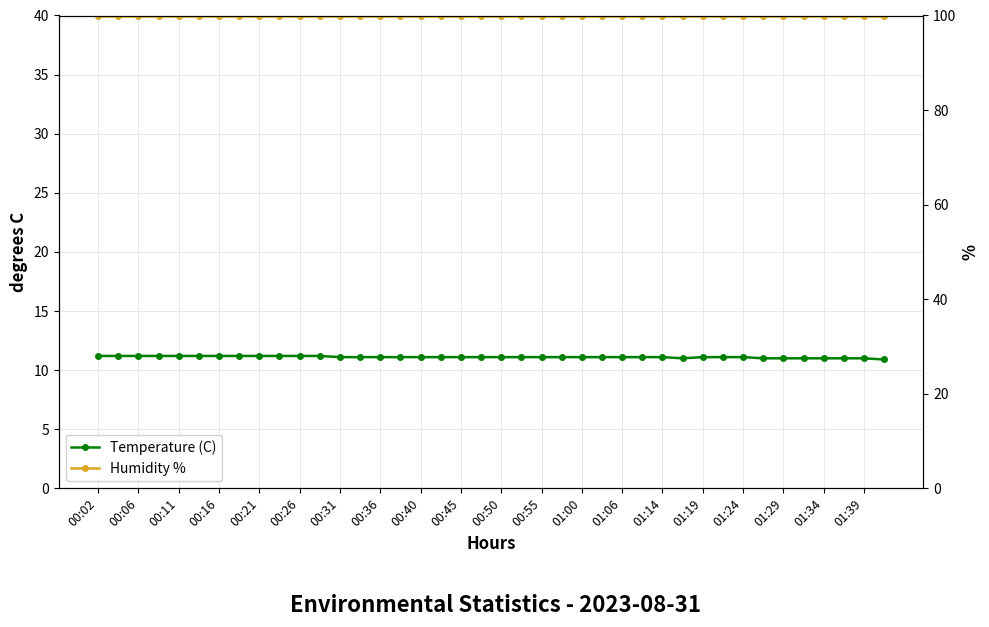

How many values in the Temperature (C) series are below 11?

1